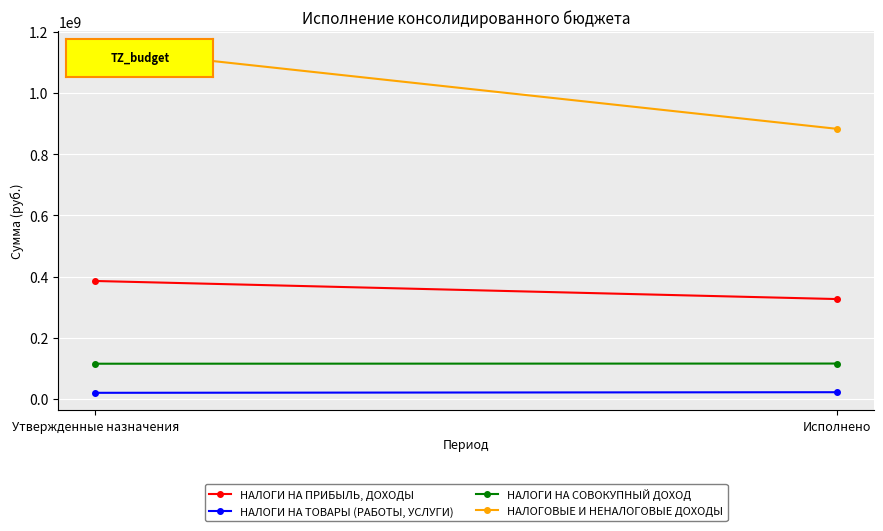

Rank the series by their maximum value, from highest to lowest.

НАЛОГОВЫЕ И НЕНАЛОГОВЫЕ ДОХОДЫ, НАЛОГИ НА ПРИБЫЛЬ, ДОХОДЫ, НАЛОГИ НА СОВОКУПНЫЙ ДОХОД, НАЛОГИ НА ТОВАРЫ (РАБОТЫ, УСЛУГИ)